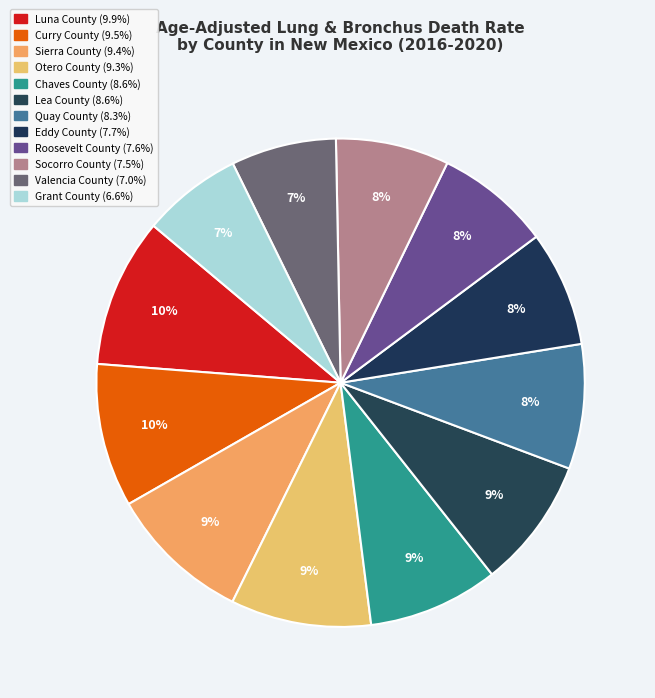

To the nearest percent, what is the combined percentage of Lea County and Socorro County?

16%